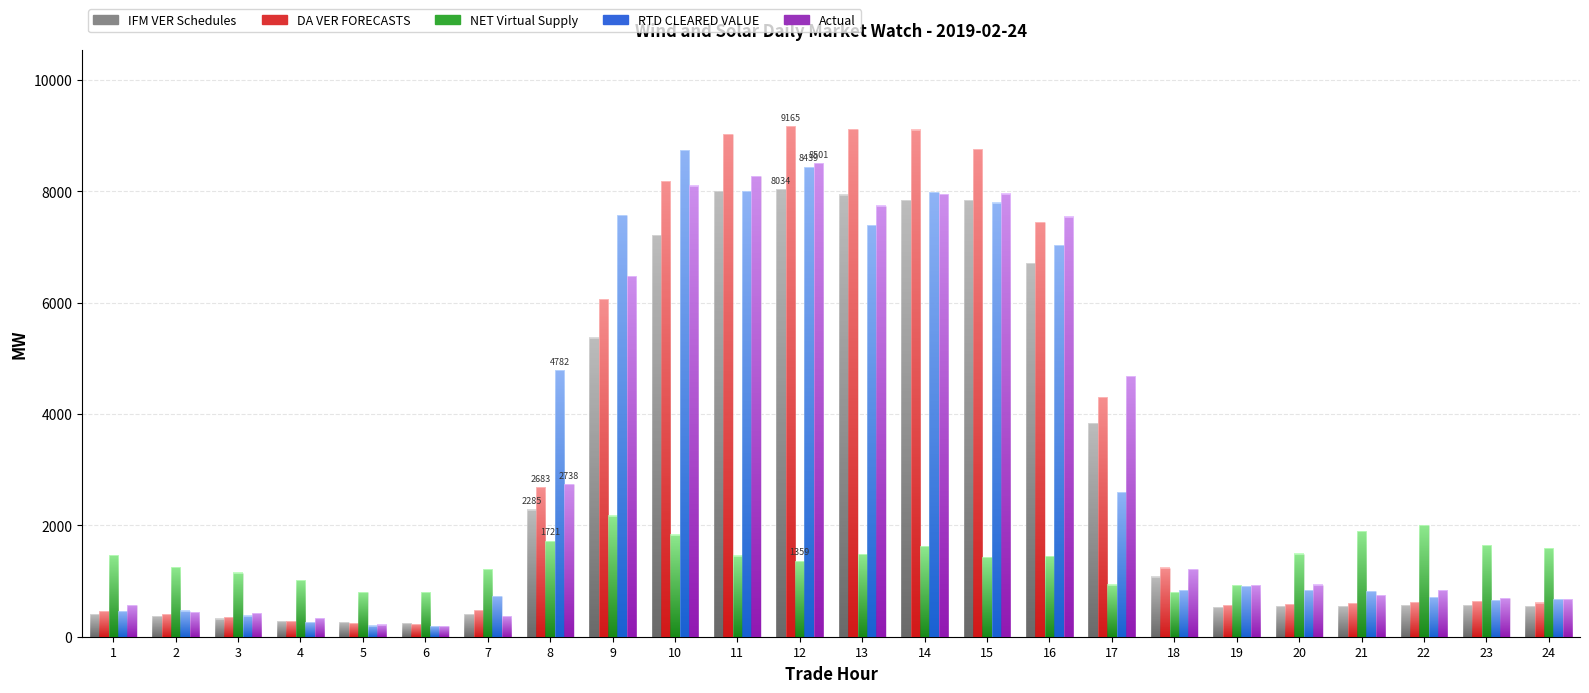

What is the total value across all series at 22?

4739.2